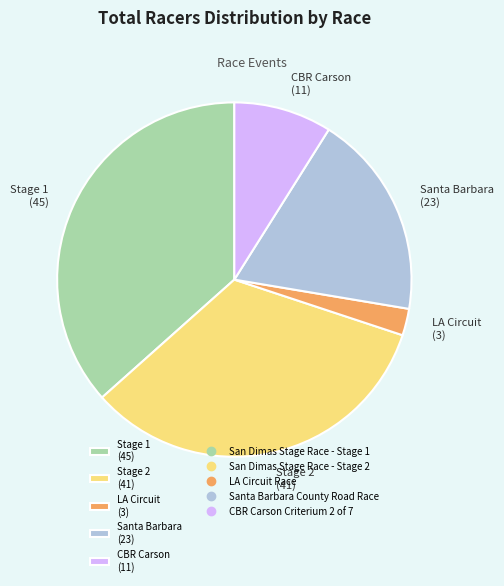

Count the number of slices in the pie.

5